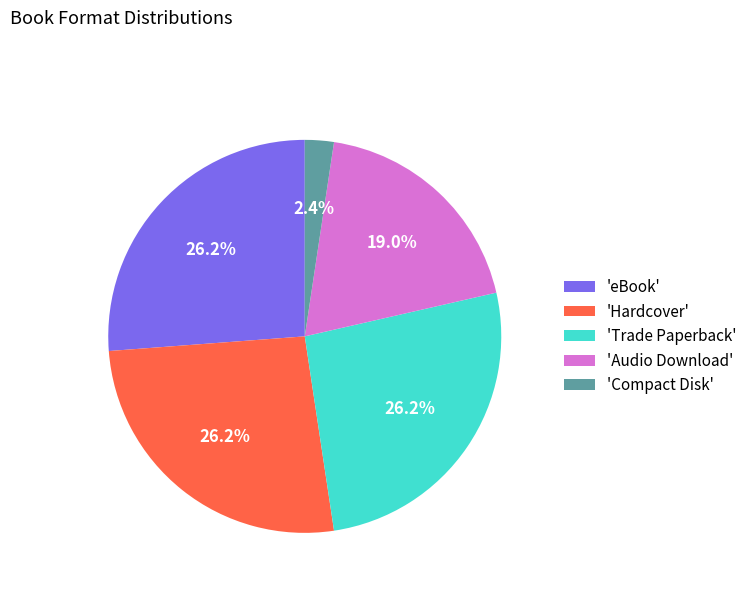

Approximately how many times larger is the value at 'Audio Download' compared to 'Hardcover'?

0.7